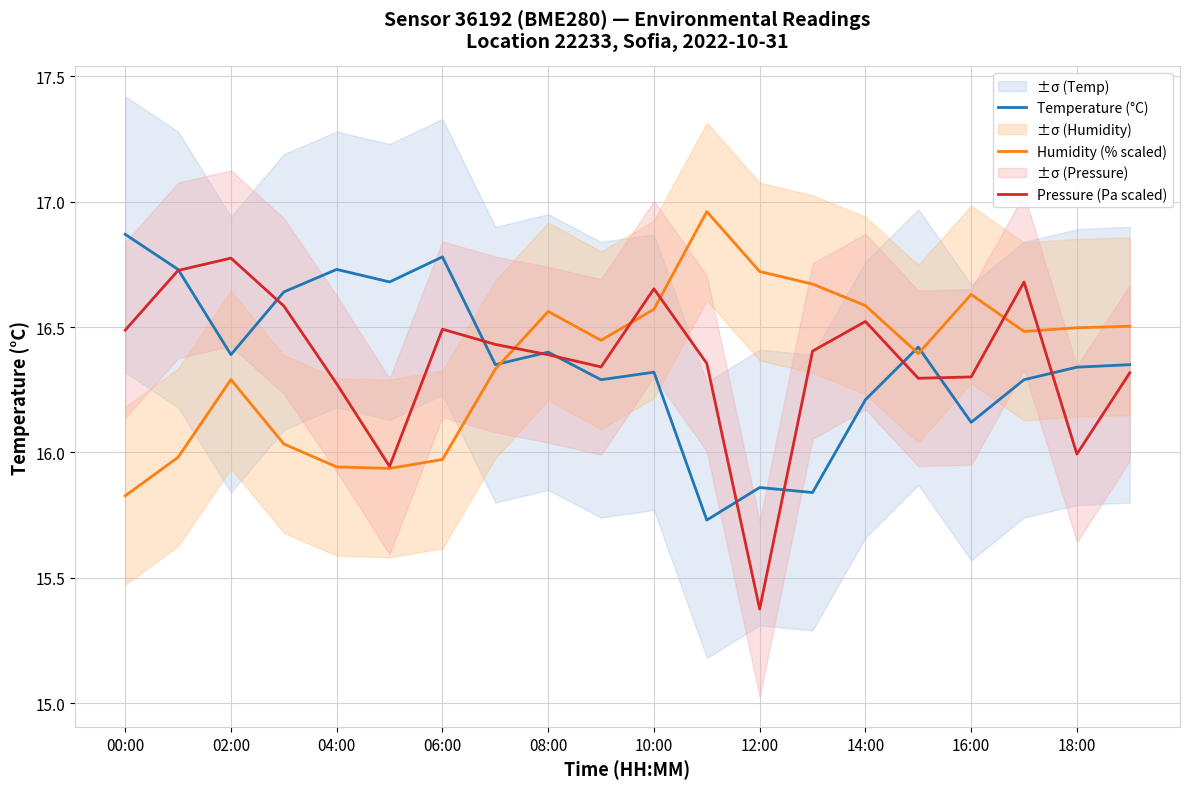

At which label does Pressure (Pa scaled) first exceed 16?

00:00